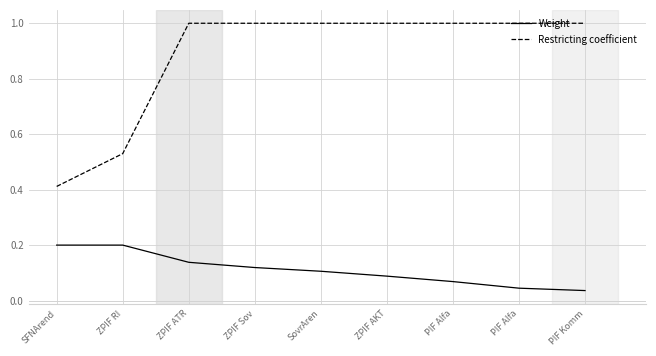

Does the chart have visible grid lines?

Yes